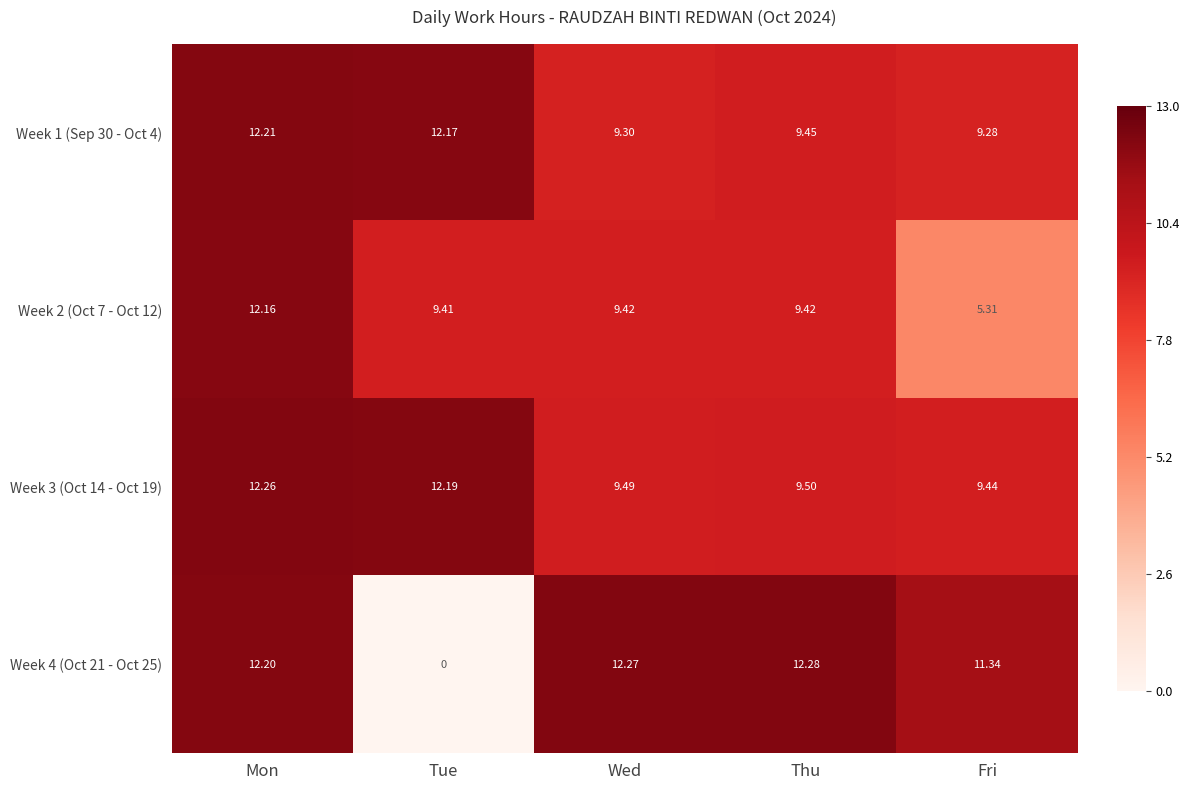

Which category has the highest value in the Week 3 (Oct 14 - Oct 19) series?

Mon